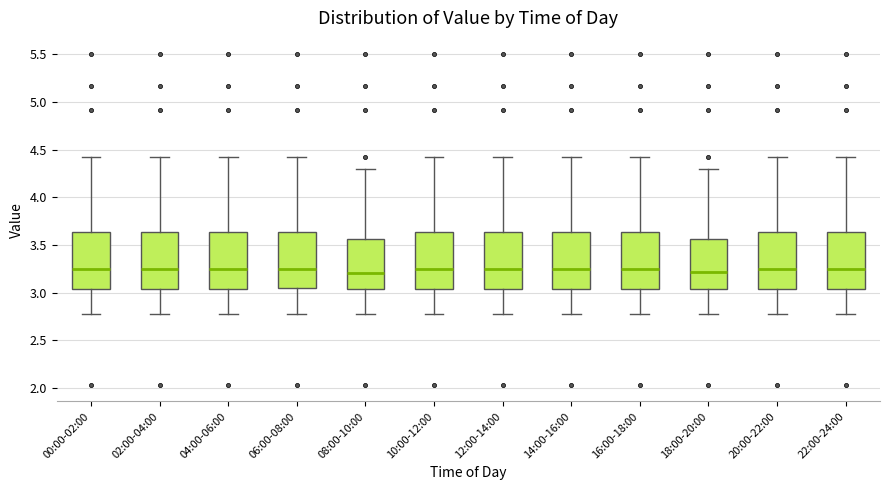

Reading left to right, read every box against the y-axis: the position of its median line, the range the box covers, and the ends of its whiskers. The values are not printed on the chart, so give them approximately, as read against the axis.

00:00-02:00: median 3.25, box 3.05 to 3.65, whiskers 2.75 to 4.40
02:00-04:00: median 3.25, box 3.05 to 3.65, whiskers 2.75 to 4.40
04:00-06:00: median 3.25, box 3.05 to 3.65, whiskers 2.75 to 4.40
06:00-08:00: median 3.25, box 3.05 to 3.65, whiskers 2.75 to 4.40
08:00-10:00: median 3.20, box 3.05 to 3.55, whiskers 2.75 to 4.30
10:00-12:00: median 3.25, box 3.05 to 3.65, whiskers 2.75 to 4.40
12:00-14:00: median 3.25, box 3.05 to 3.65, whiskers 2.75 to 4.40
14:00-16:00: median 3.25, box 3.05 to 3.65, whiskers 2.75 to 4.40
16:00-18:00: median 3.25, box 3.05 to 3.65, whiskers 2.75 to 4.40
18:00-20:00: median 3.20, box 3.05 to 3.55, whiskers 2.75 to 4.30
20:00-22:00: median 3.25, box 3.05 to 3.65, whiskers 2.75 to 4.40
22:00-24:00: median 3.25, box 3.05 to 3.65, whiskers 2.75 to 4.40